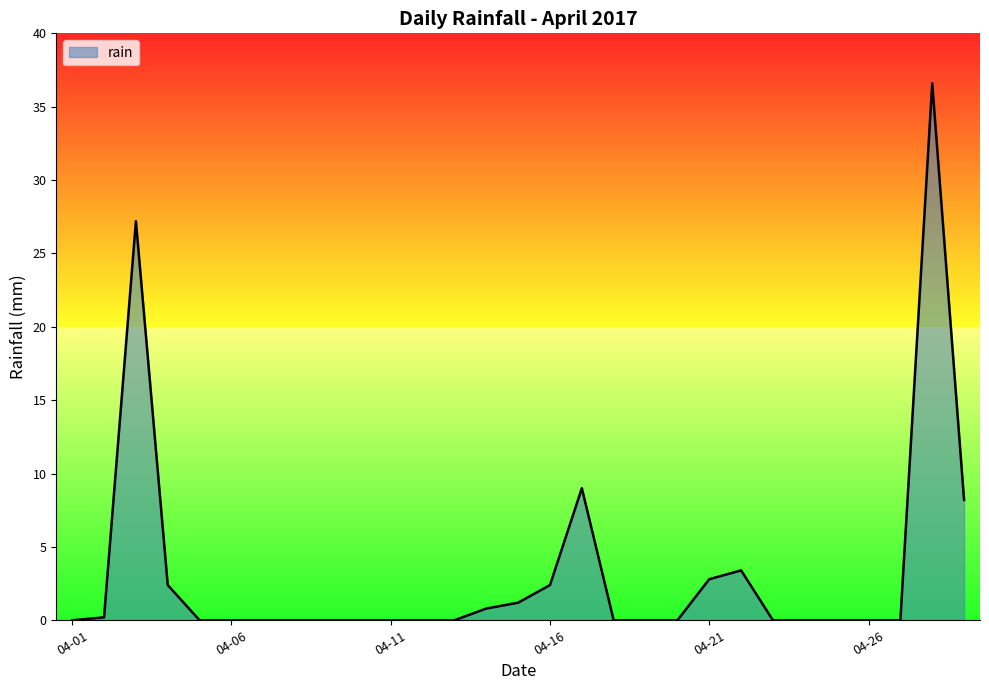

What is the difference between the second highest and minimum values?

27.2